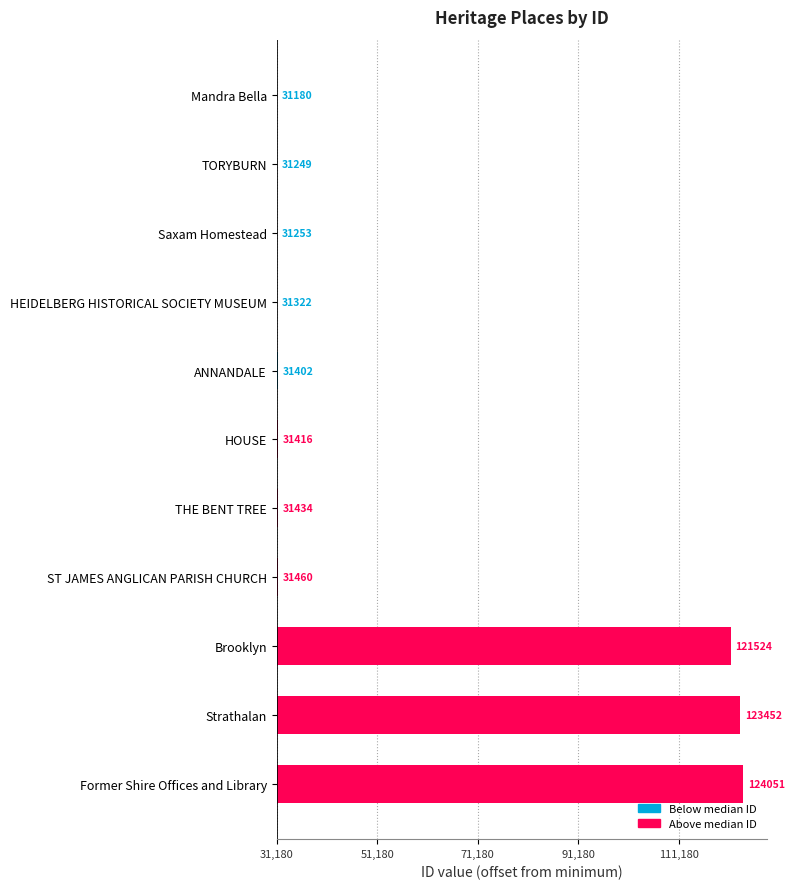

Rank the categories by value from lowest to highest.

Mandra Bella, TORYBURN, Saxam Homestead, HEIDELBERG HISTORICAL SOCIETY MUSEUM, ANNANDALE, HOUSE, THE BENT TREE, ST JAMES ANGLICAN PARISH CHURCH, Brooklyn, Strathalan, Former Shire Offices and Library